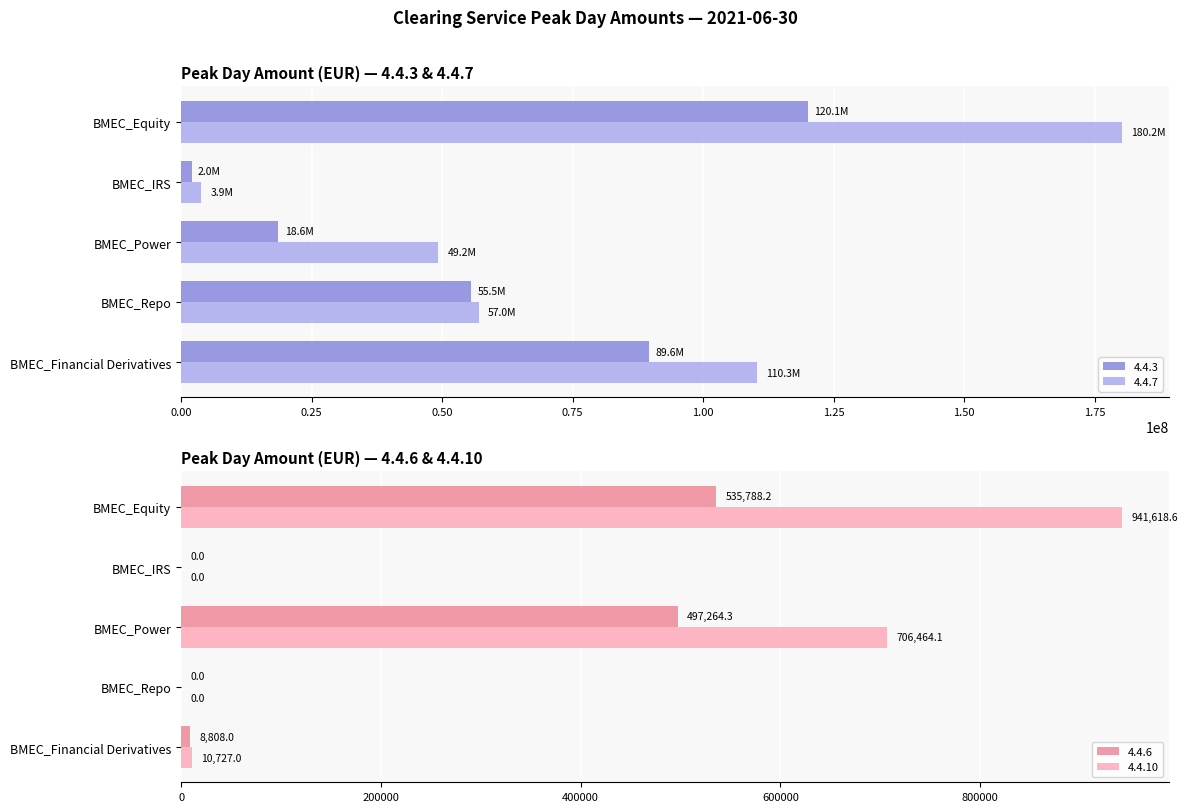

The value of 4.4.7 at BMEC_IRS is 6729267.2. True or false?

False